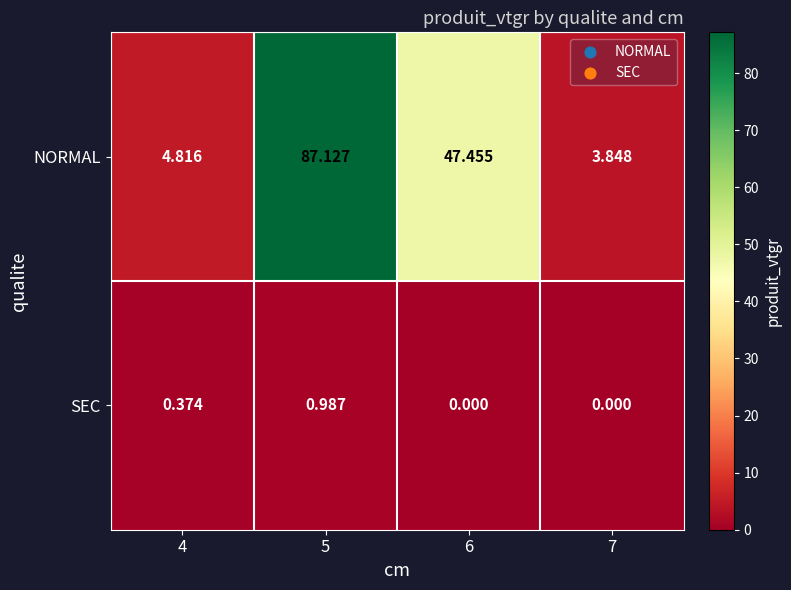

At which category is the sum across all series the highest?

5